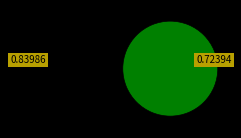

True or false: 336847 accounts for 99% of the total.

False